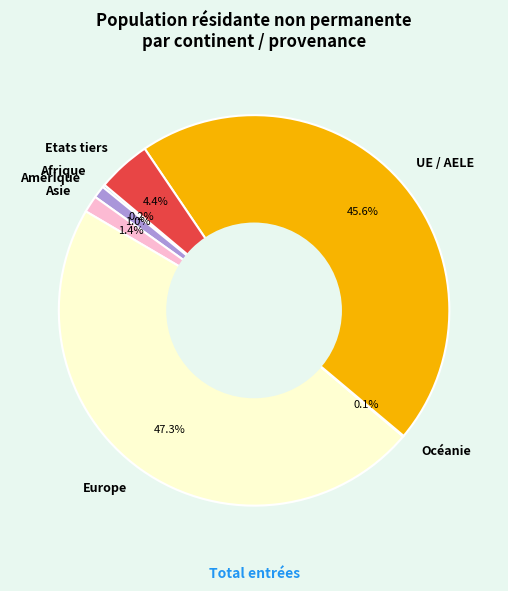

Which slice is the largest?

Europe